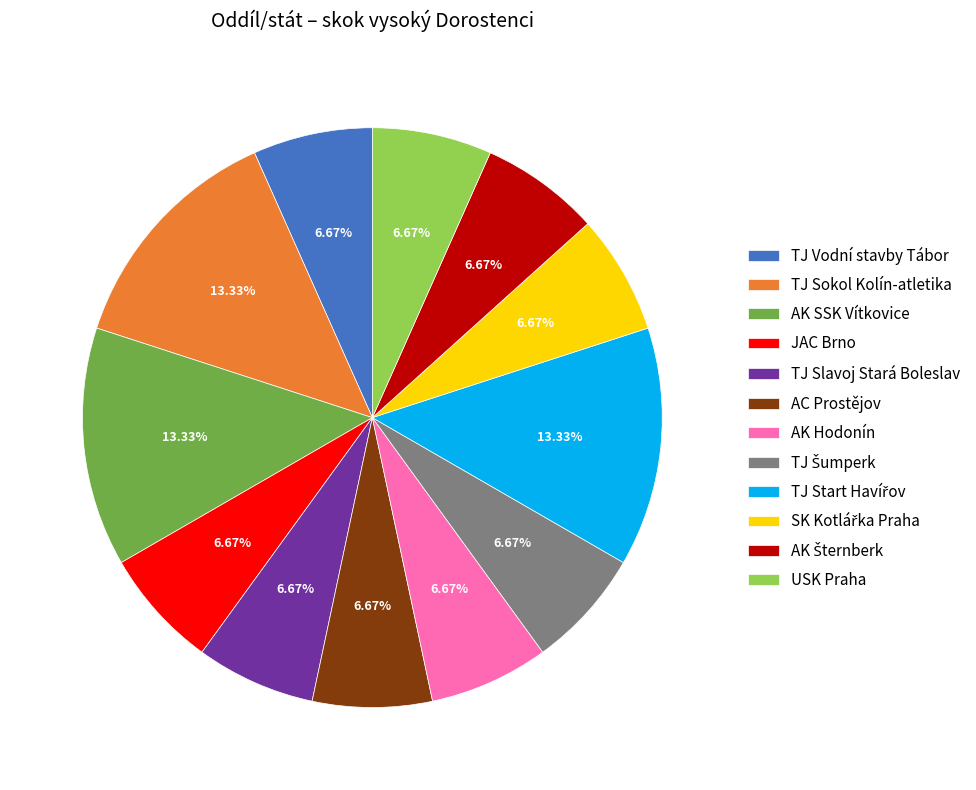

To the nearest percent, what is the difference between the largest and smallest slice percentages?

7%